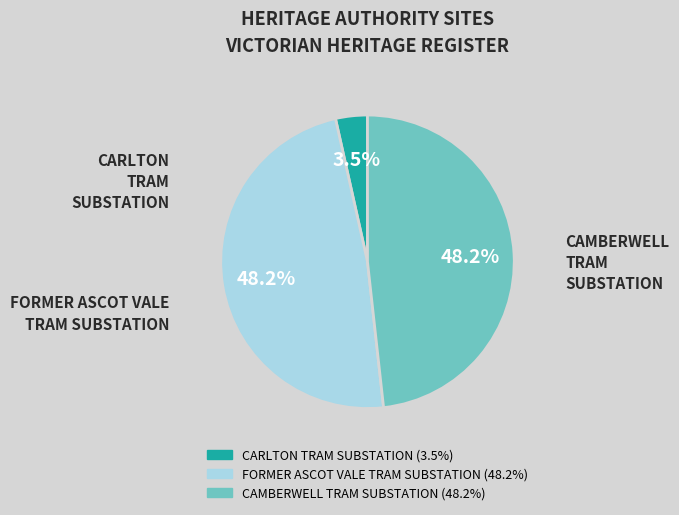

What is the total percentage of FORMER ASCOT VALE TRAM SUBSTATION and CAMBERWELL TRAM SUBSTATION?

96.5%